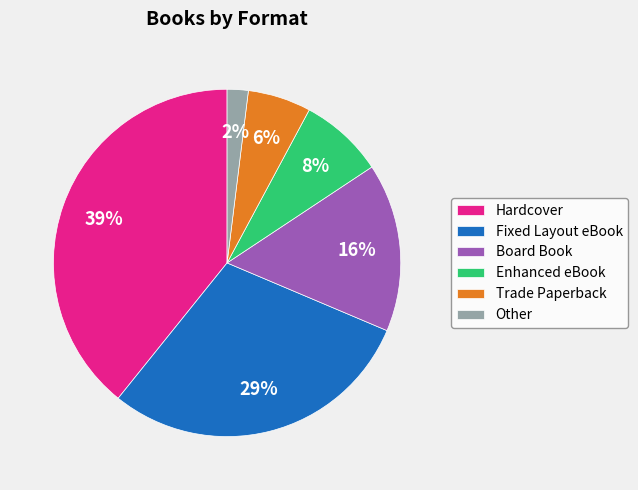

Do Fixed Layout eBook and Trade Paperback together represent more than half of the pie?

No